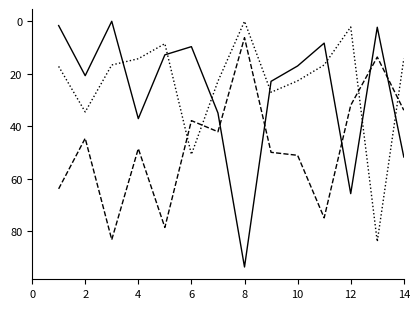

What is the greatest value displayed?

93.8